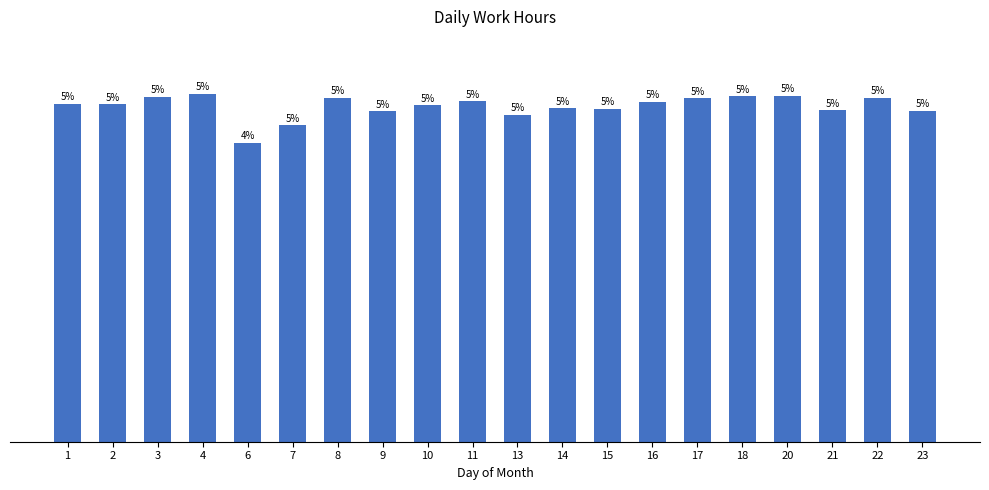

True or false: the data shows 10.8 at 7.

True